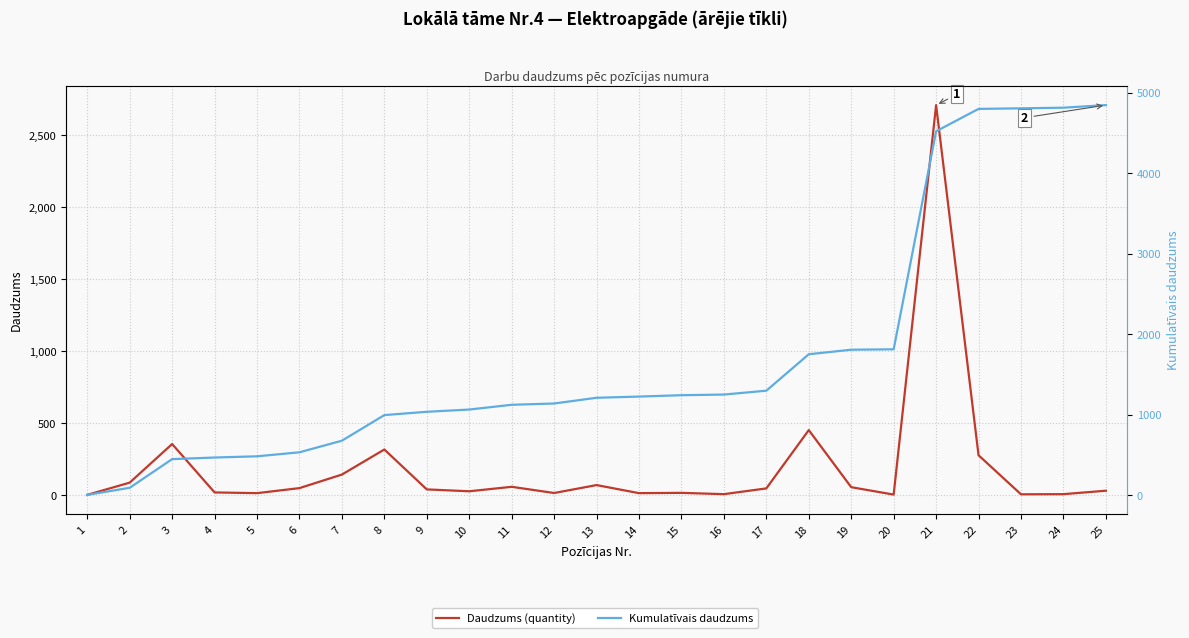

What is the value of the Kumulatīvais daudzums point at the 6th from the left?

532.0